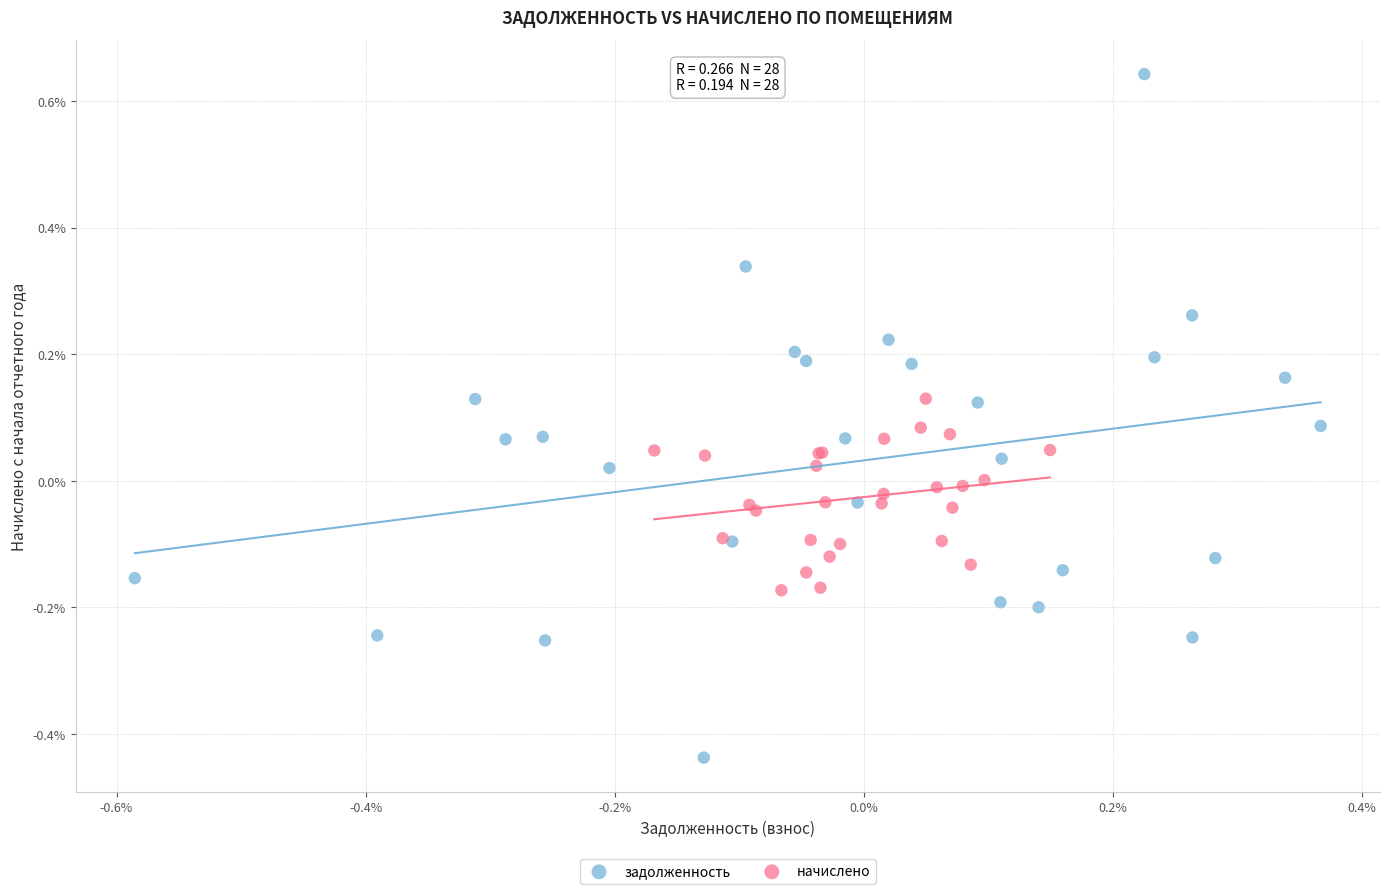

What are all the series names shown in the legend?

задолженность, начислено